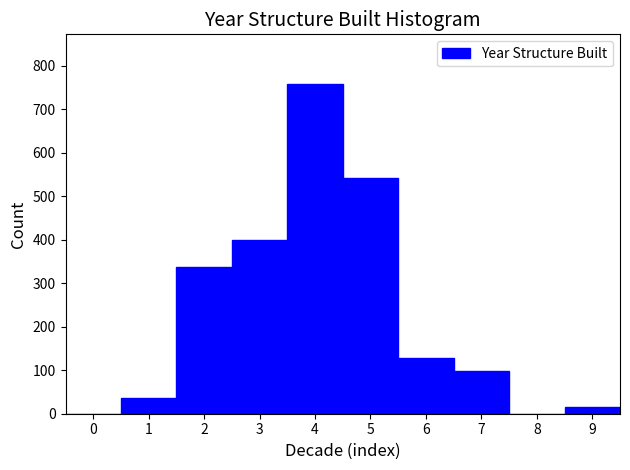

Which range on the x-axis has the tallest bar?

3.5 to 4.5